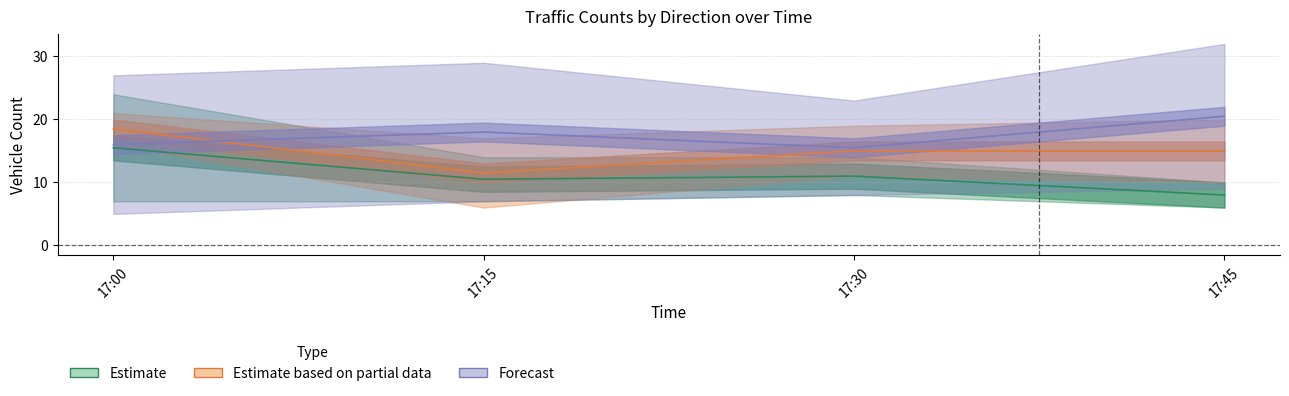

How many interior local peaks does the Forecast series have?

1